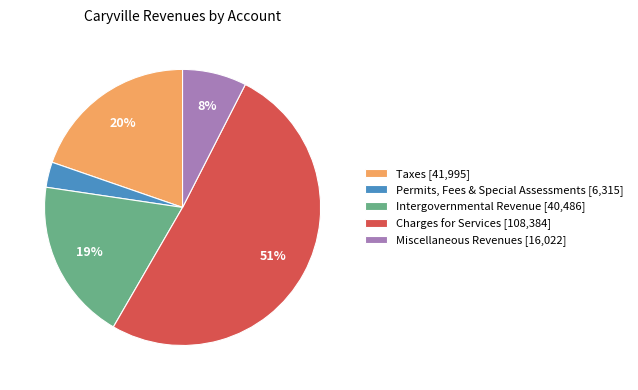

True or false: Taxes [41,995] accounts for 8% of the total.

False